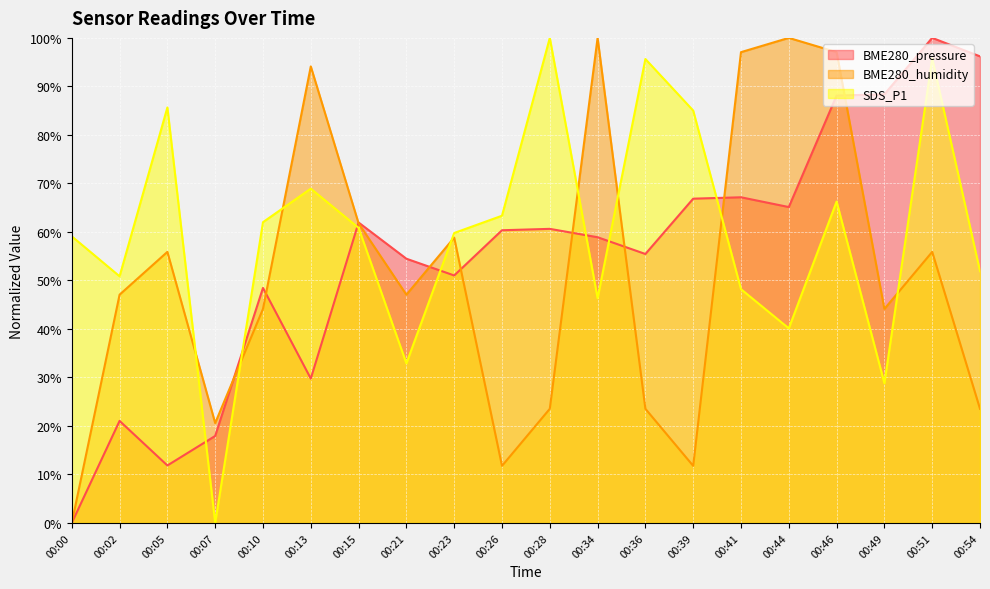

What is the maximum value shown in the chart?

100.0